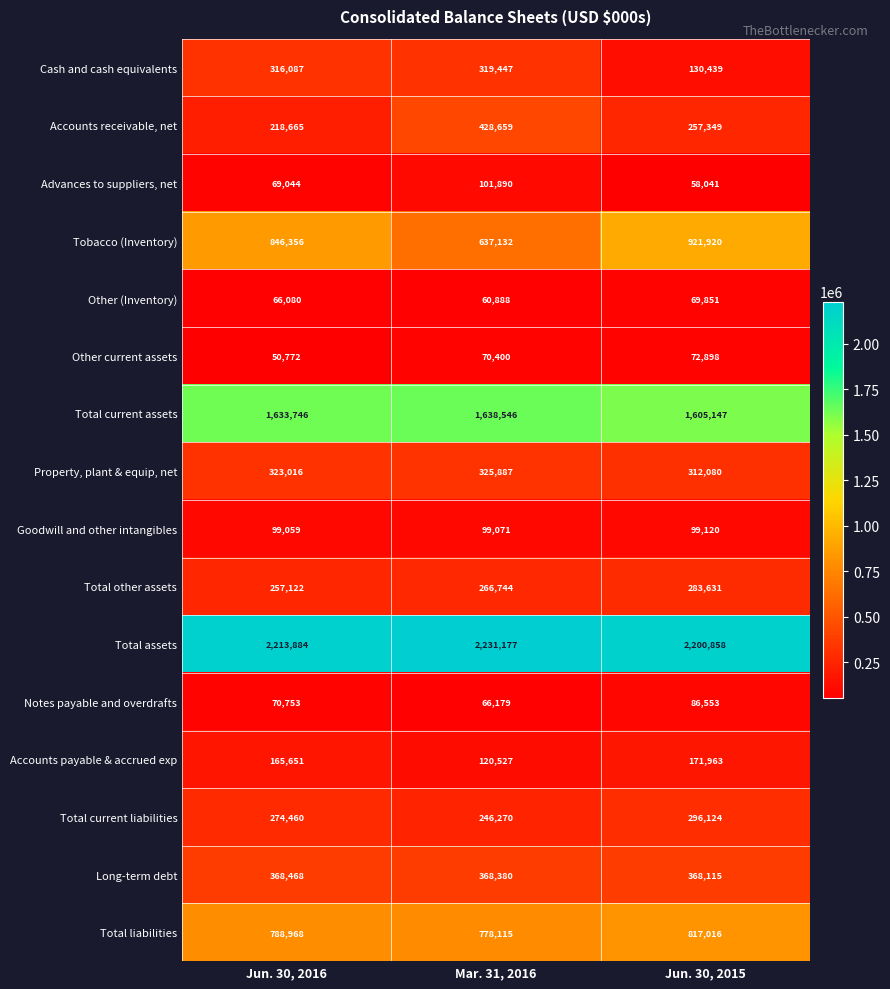

Which category has the highest value across all series?

Mar. 31, 2016